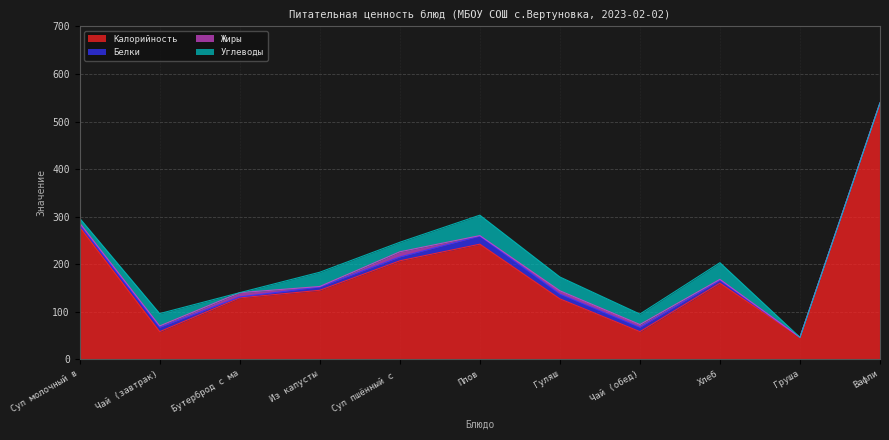

What is the difference between the maximum and minimum values in the Калорийность series?

493.0